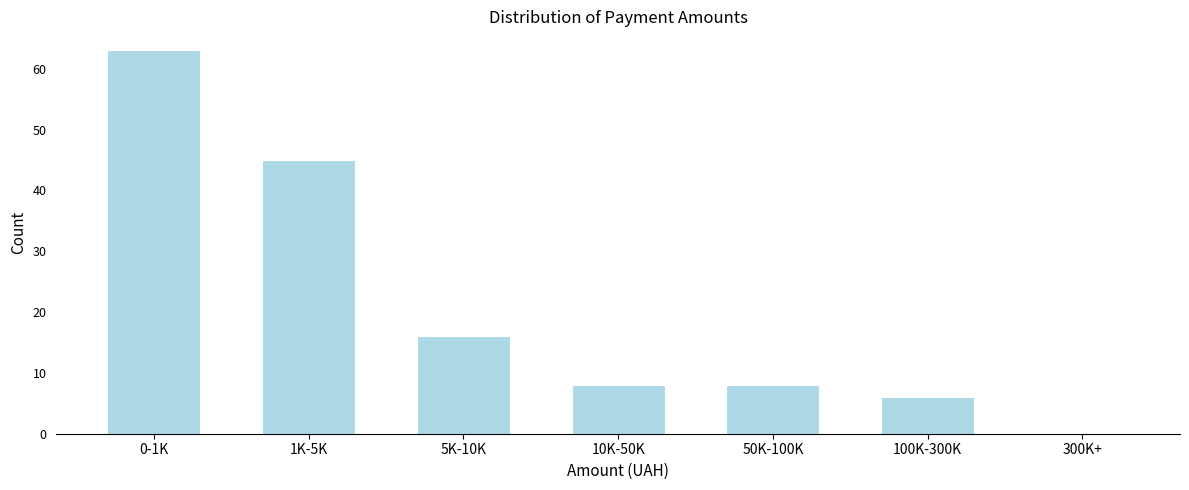

Reading right to left, what are all the values shown in this chart?

300K+=0	100K-300K=6	50K-100K=8	10K-50K=8	5K-10K=16	1K-5K=45	0-1K=63